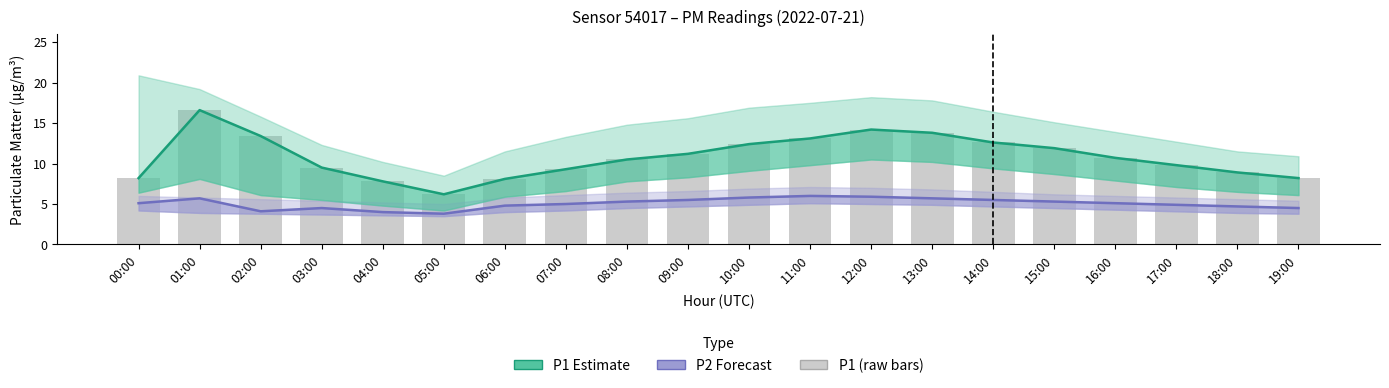

Which series has the largest total across all categories?

P1 Estimate